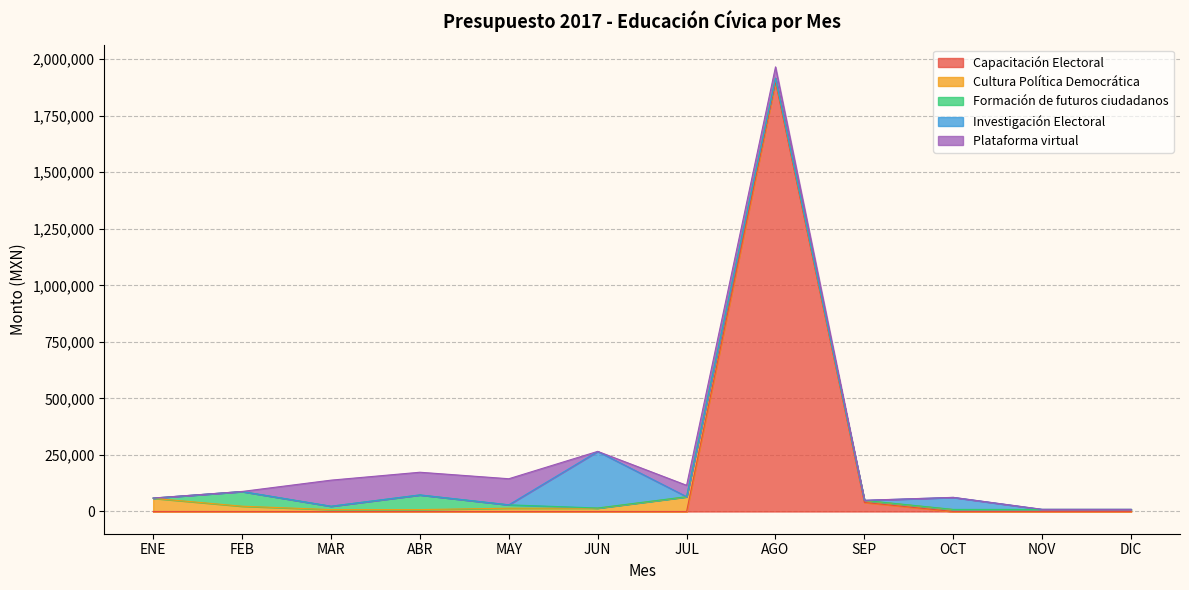

True or false: Capacitación Electoral has more than 0 points higher than both neighbors.

True